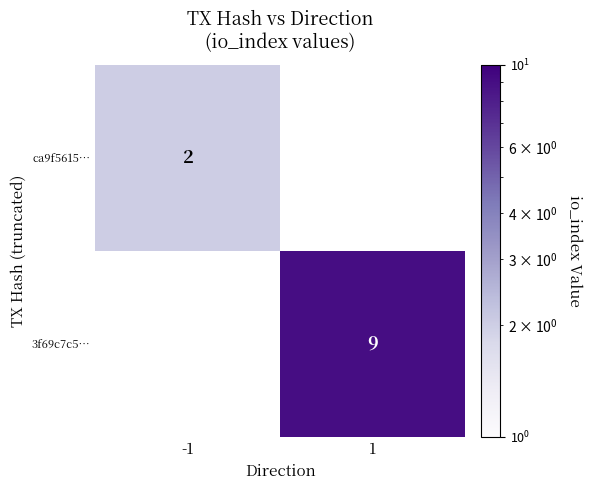

The 3f69c7c5… series shows 9 at 1. True or false?

True